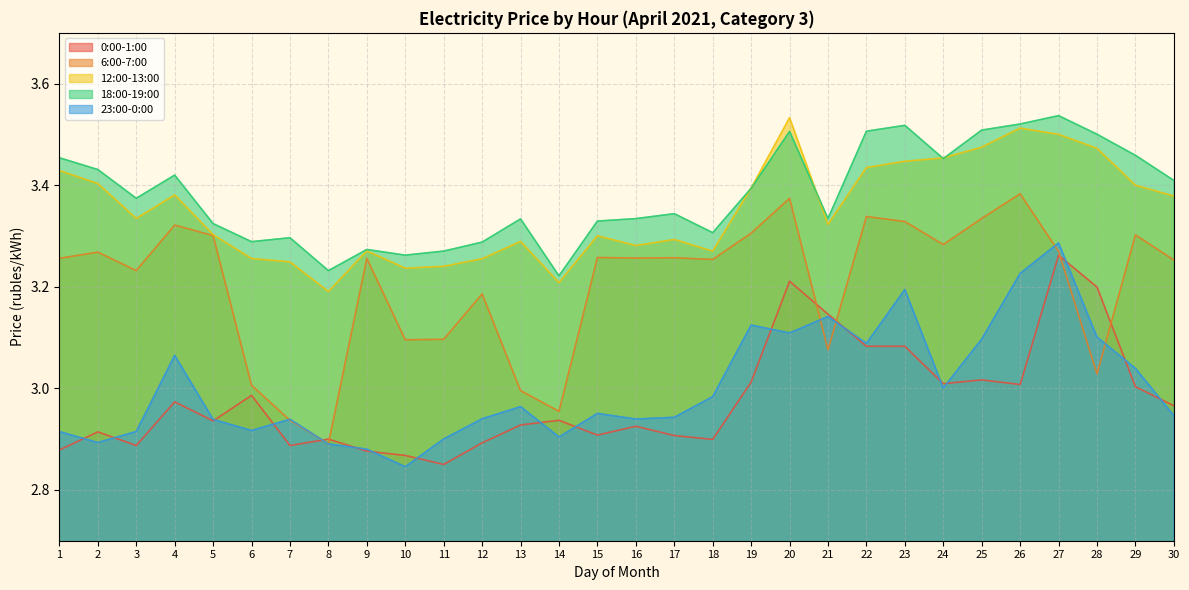

Which series has the largest total across all categories?

18:00-19:00